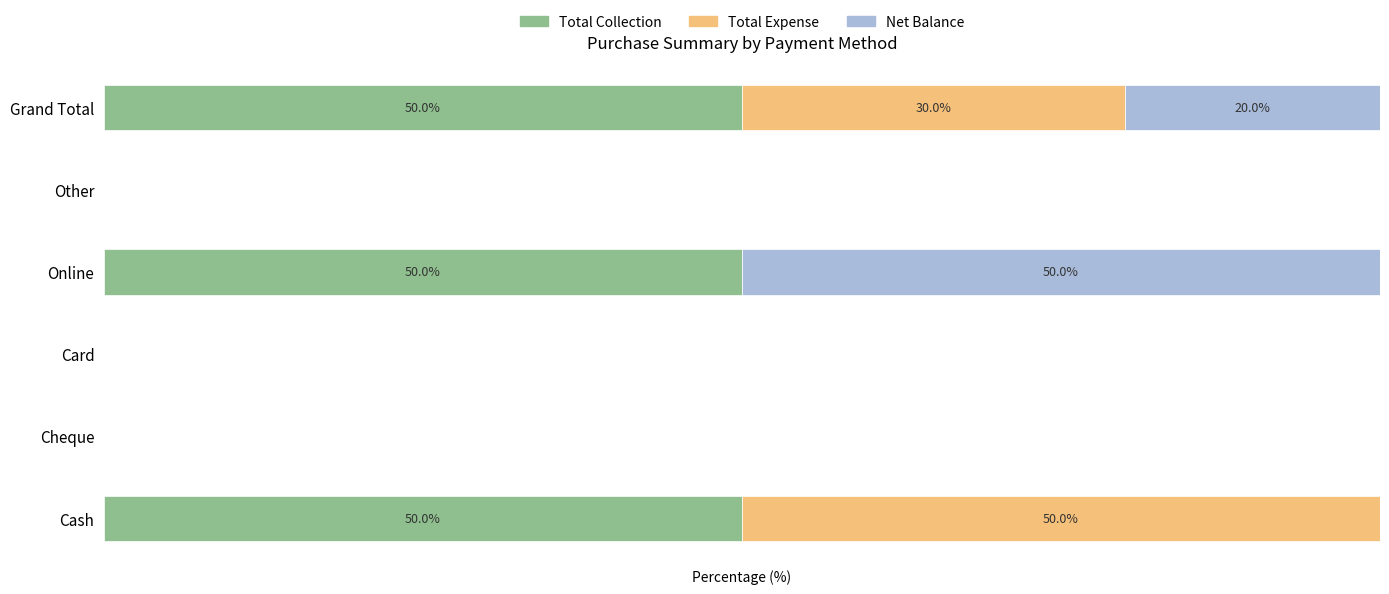

What are all the series names shown in the legend?

Total Collection, Total Expense, Net Balance